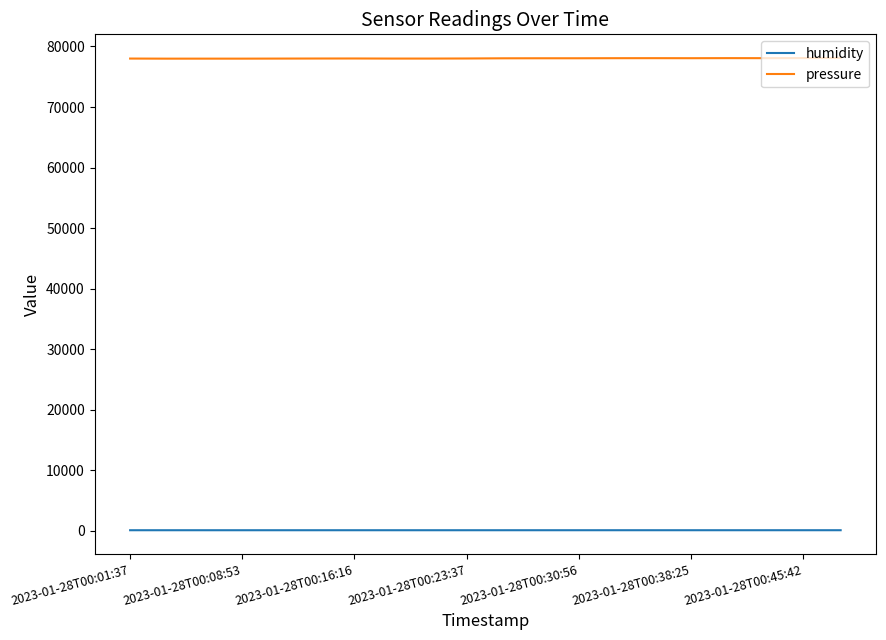

List the series in order of their overall mean, lowest first.

humidity, pressure